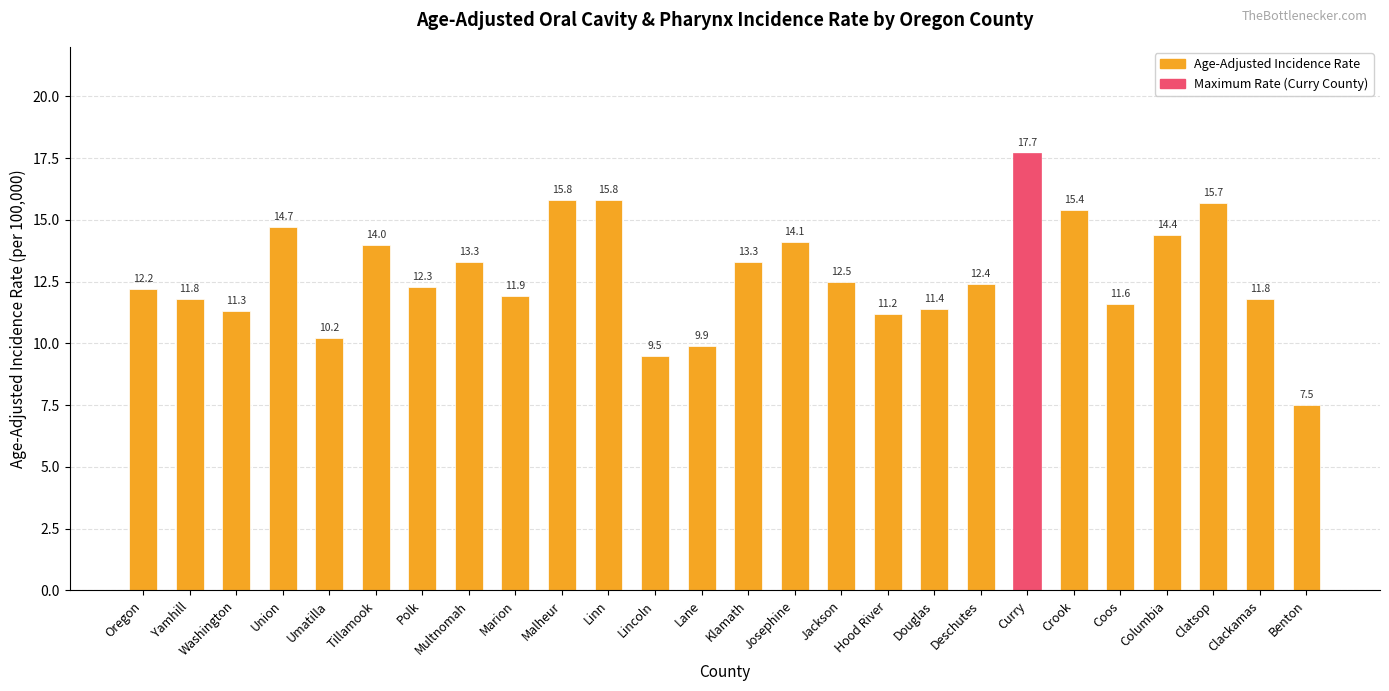

What is the approximate value at Washington?

11.3